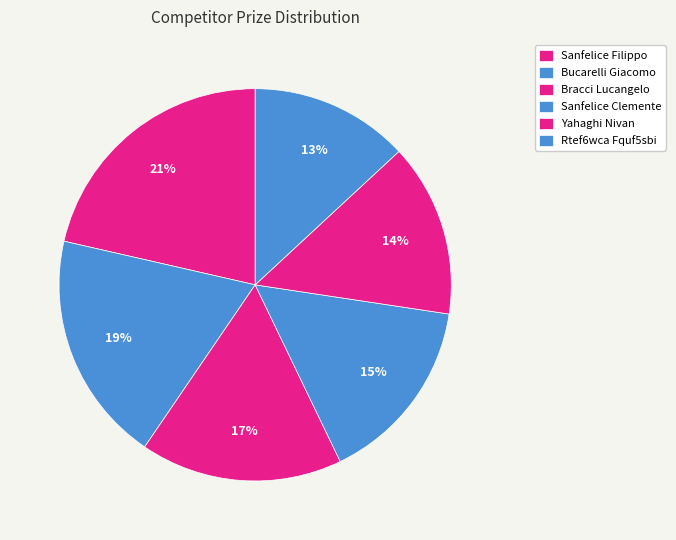

Count the number of slices in the pie.

6